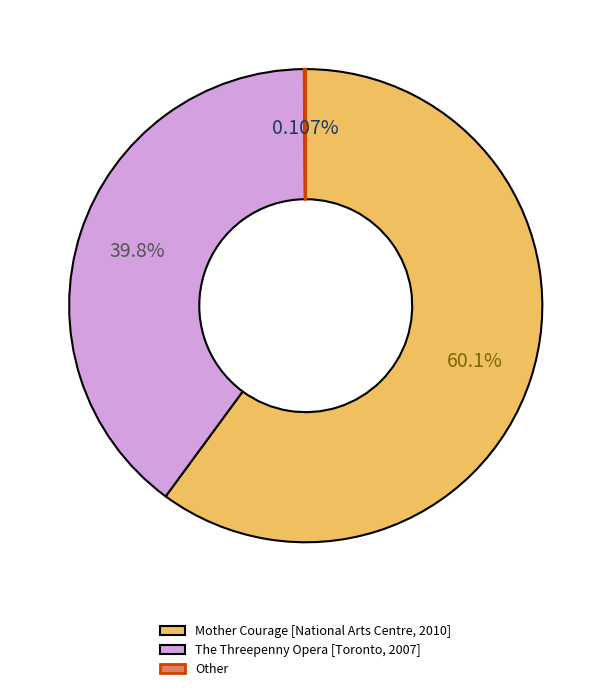

Combined, do The Threepenny Opera [Toronto, 2007] and Mother Courage [National Arts Centre, 2010] account for over 50%?

Yes